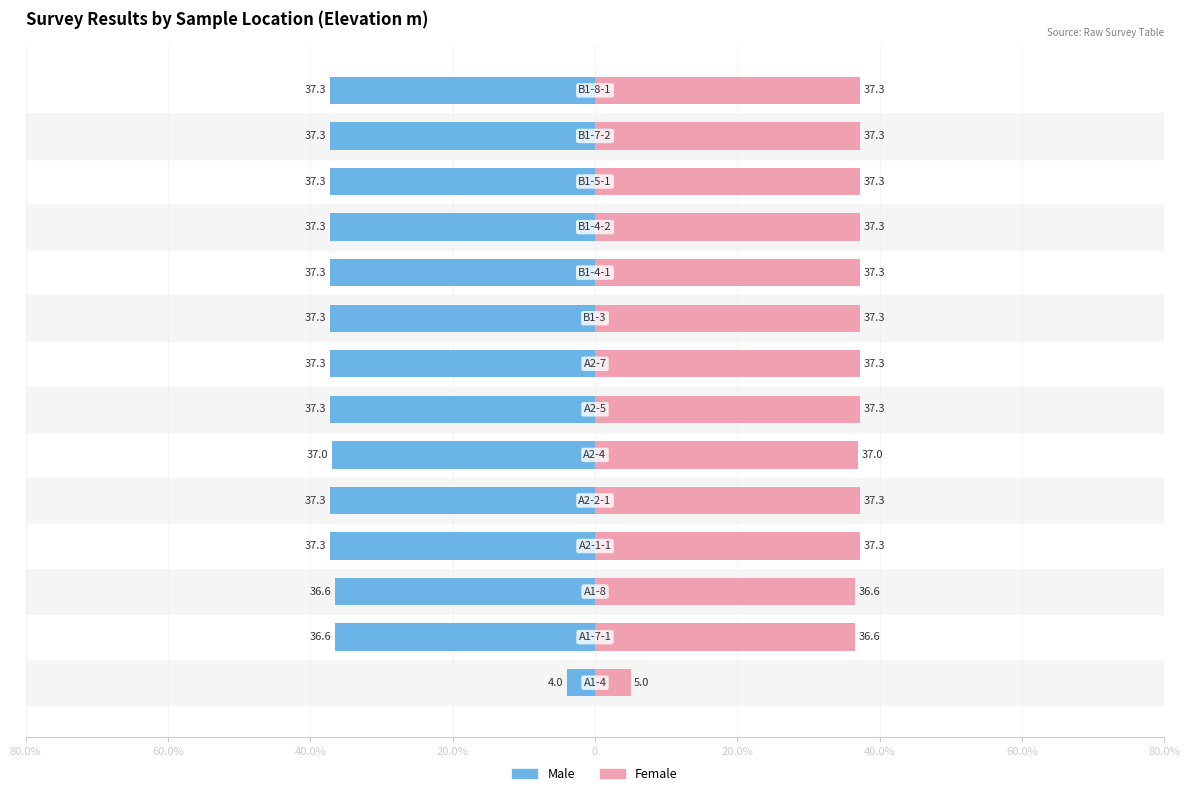

Count the number of categories in the chart.

14